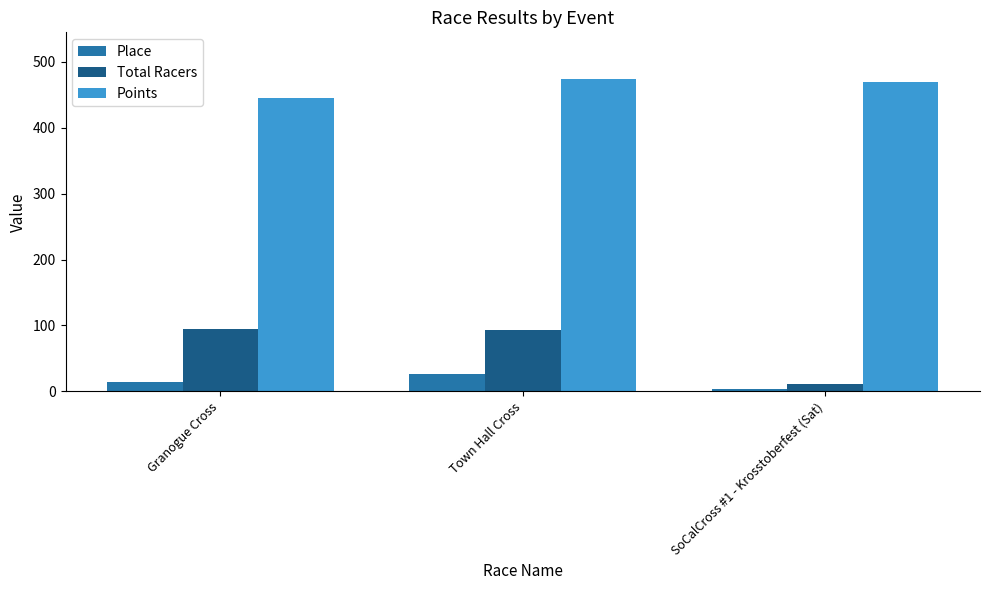

What is the label of the 2nd bar from the left?

Town Hall Cross